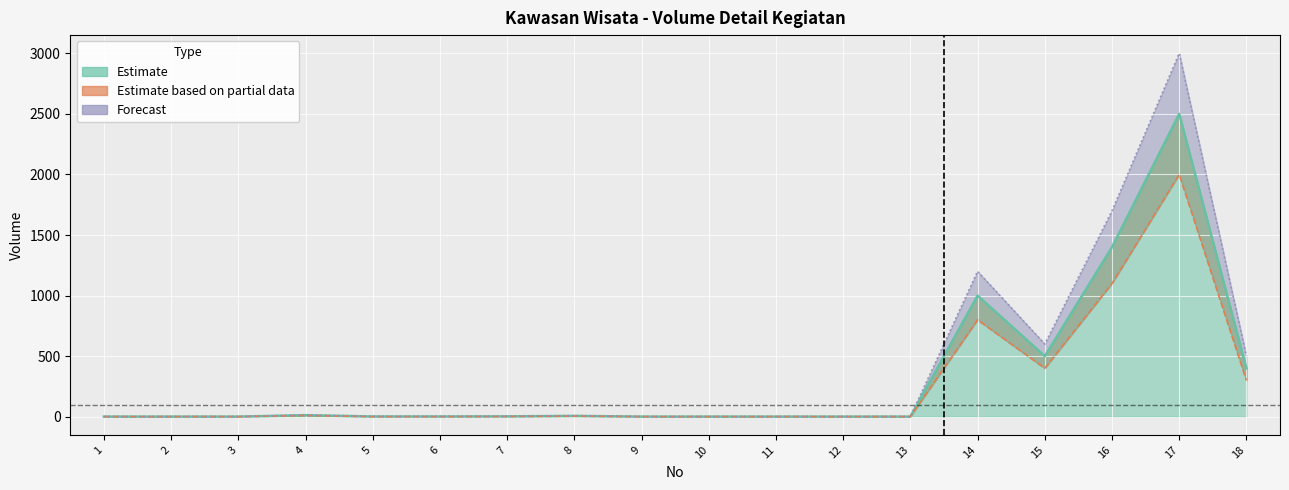

Rank the series by their average value, from highest to lowest.

Forecast, Estimate, Estimate based on partial data